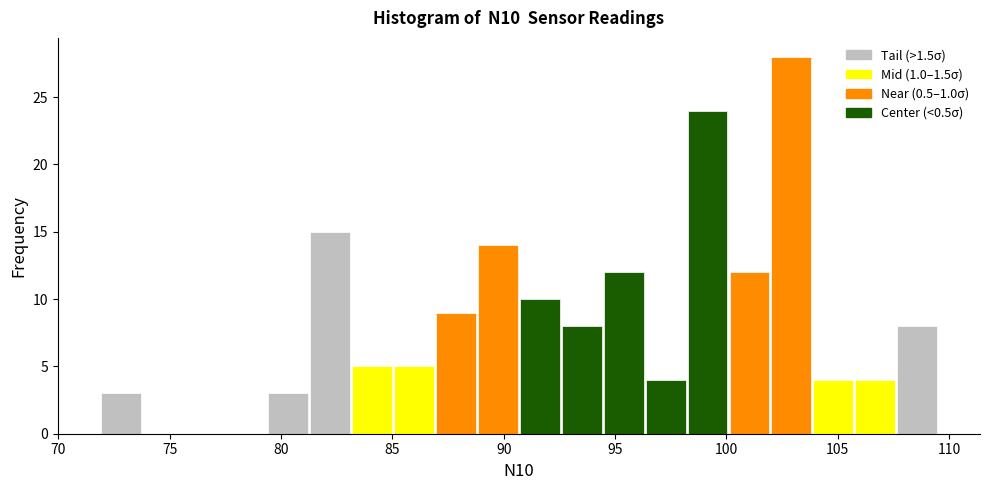

Read against the x-axis, roughly where is the centre of the tallest bar?

103.0